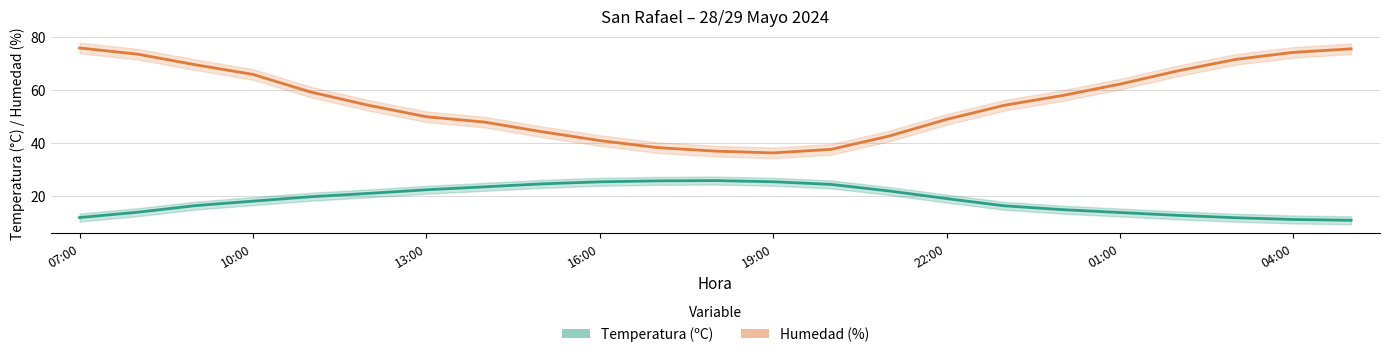

Is it true that Temperatura (ºC) equals 7.5 at 10:00?

False